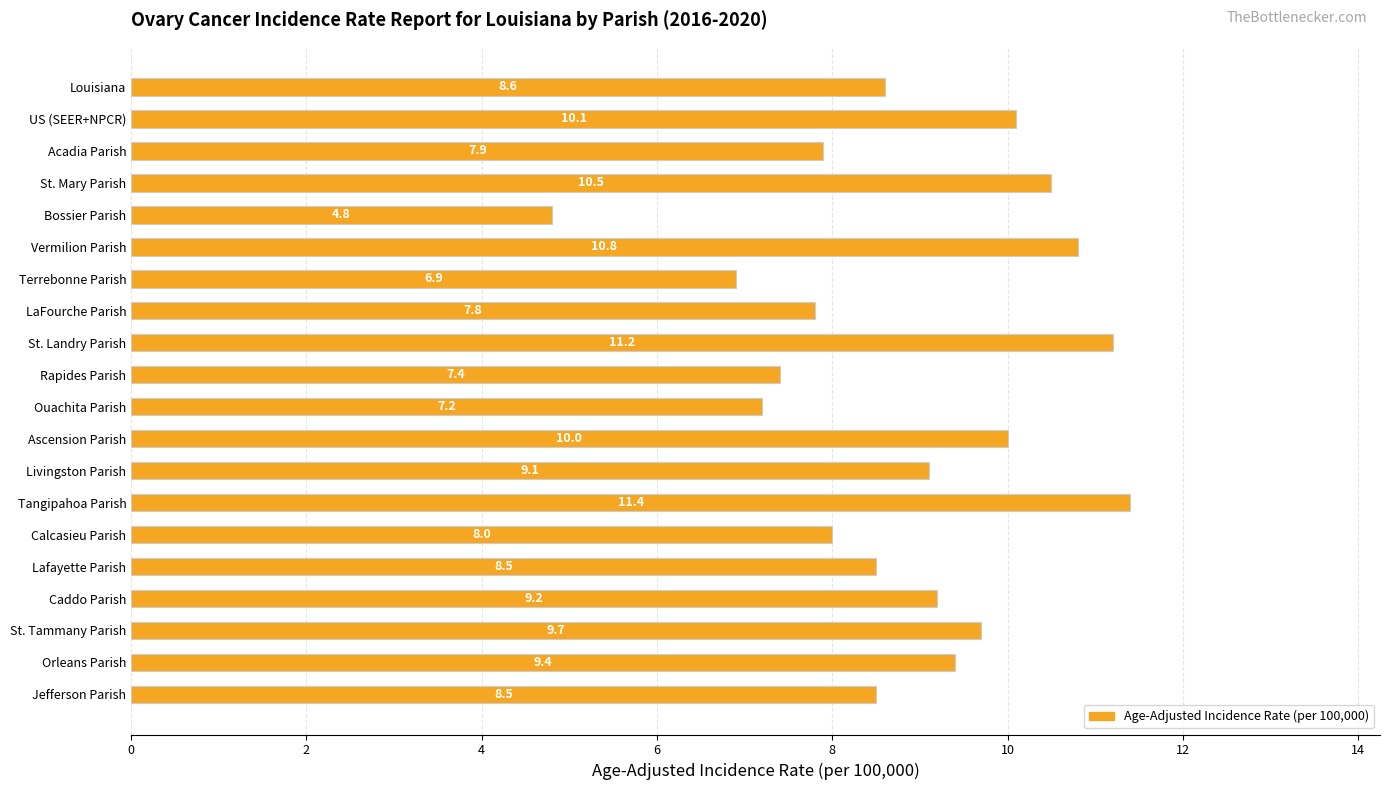

What is the difference between the maximum and minimum values?

6.6